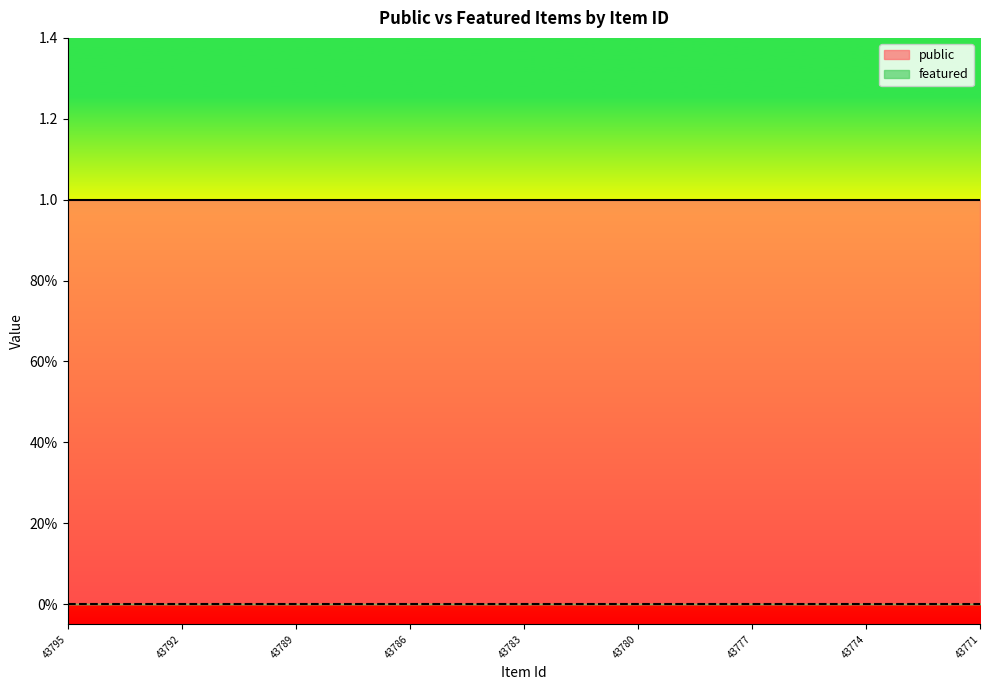

At which category does the chart reach its peak across all series?

43795